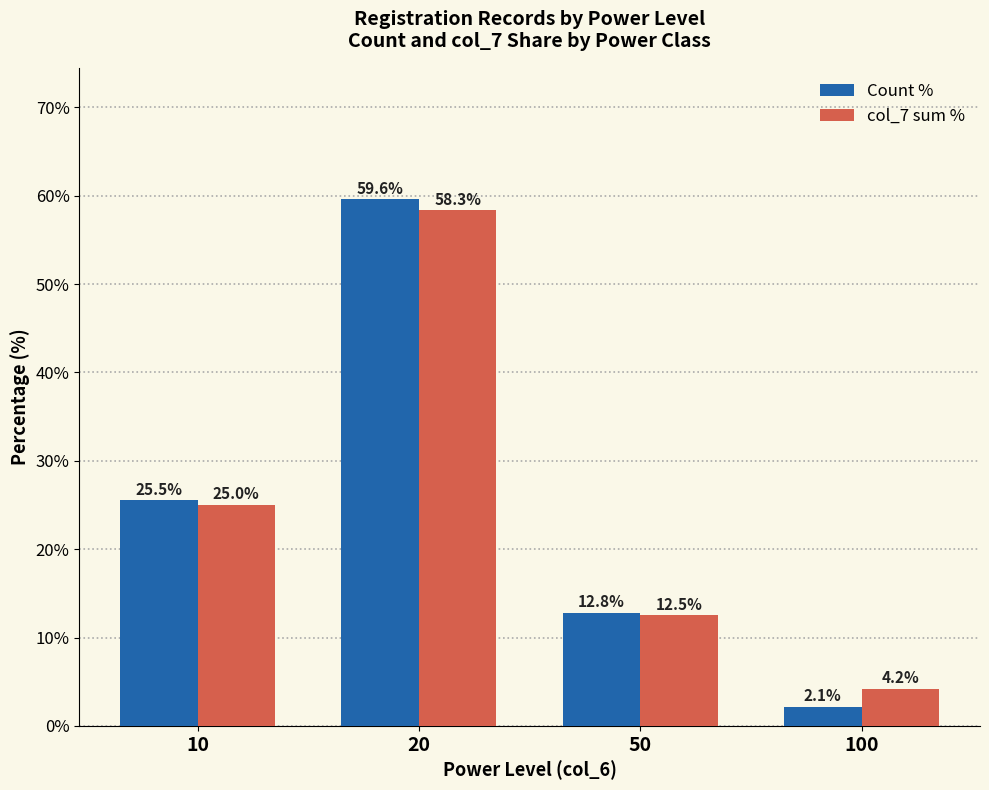

What is the average value of the col_7 sum % series?

25.0